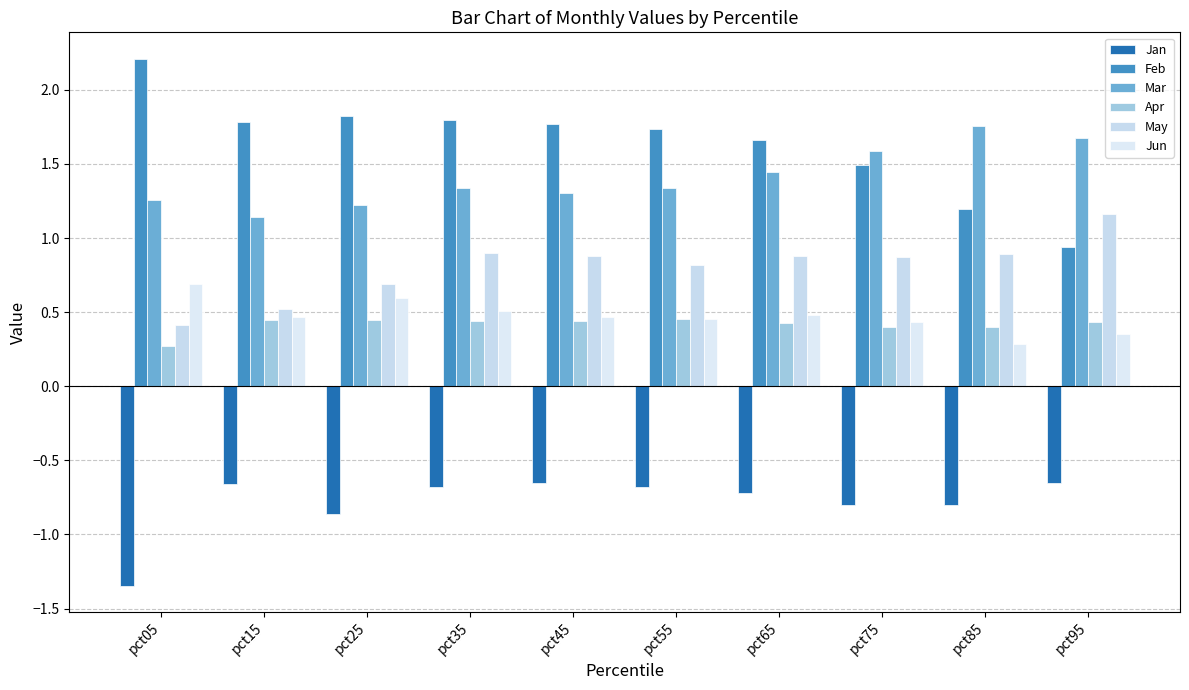

What are all the series names shown in the legend?

Jan, Feb, Mar, Apr, May, Jun